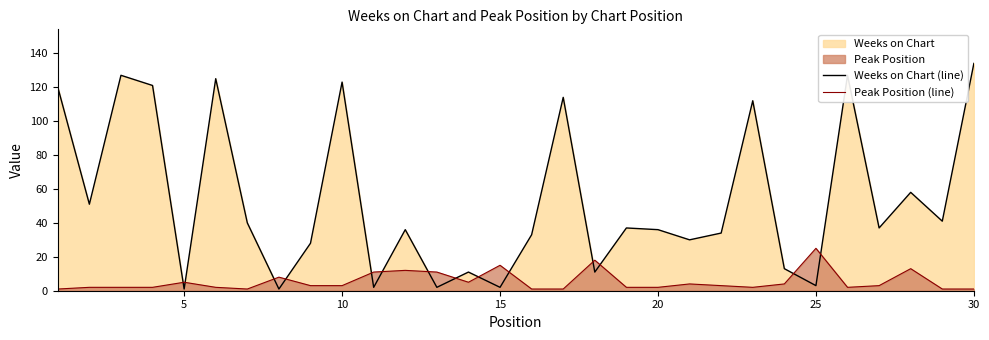

Which series has the largest range (max minus min)?

Weeks on Chart (line)